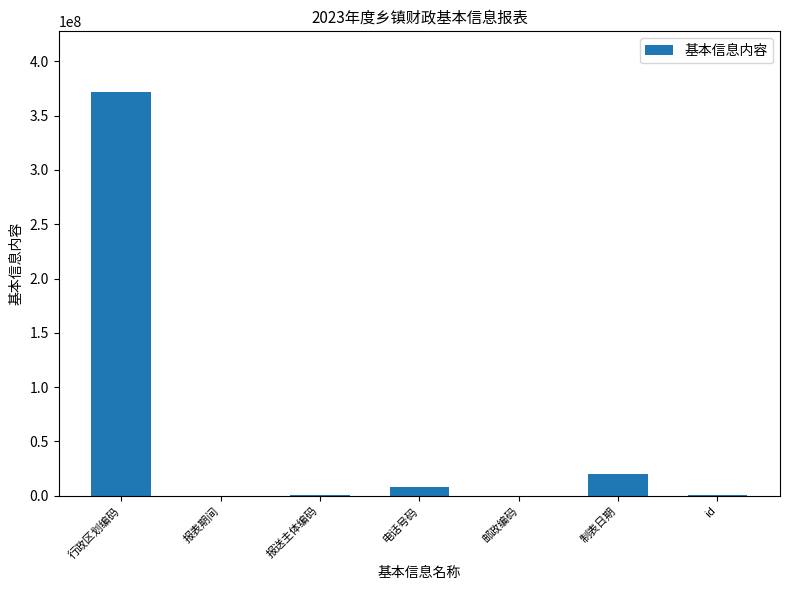

True or false: the data shows 20240521 at 制表日期.

True